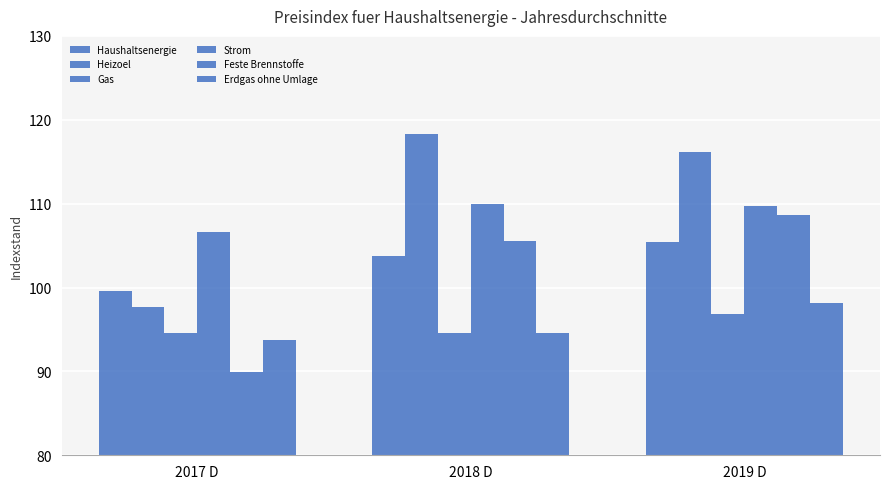

How many data points in Erdgas ohne Umlage are less than 94?

1